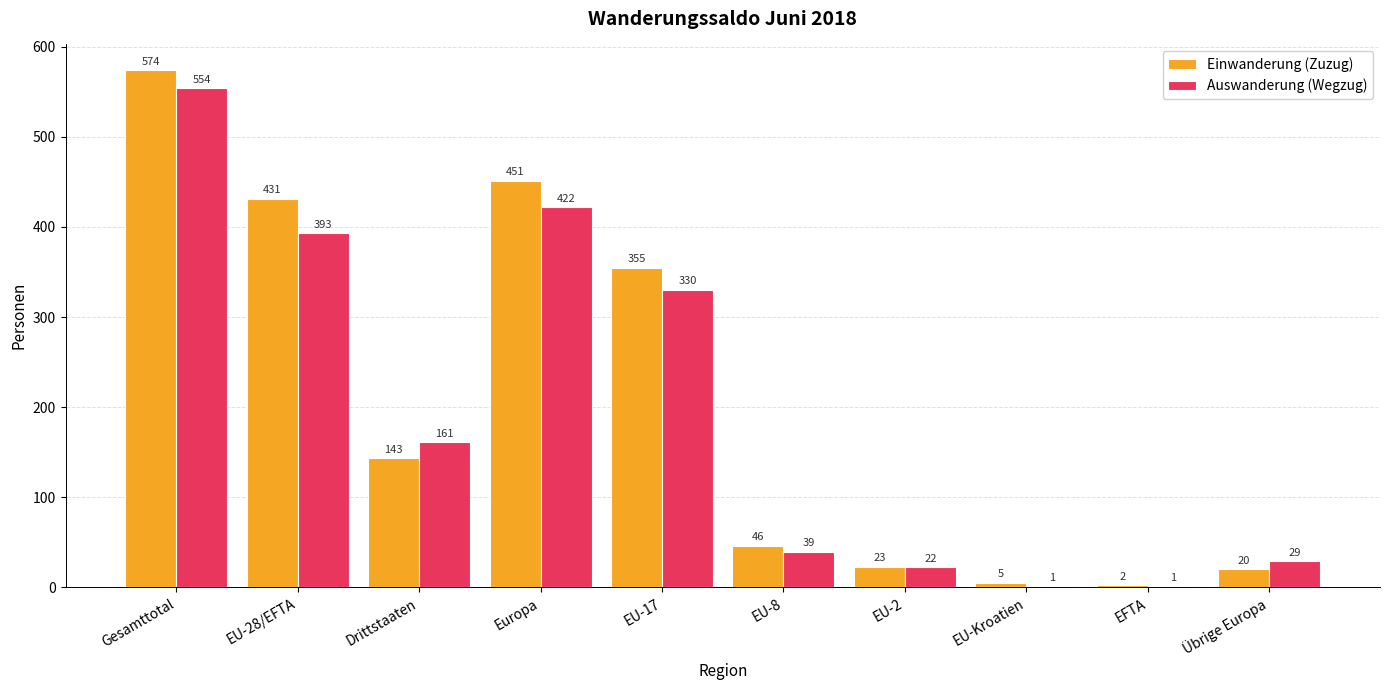

Is it true that Einwanderung (Zuzug) equals 431 at EU-28/EFTA?

True